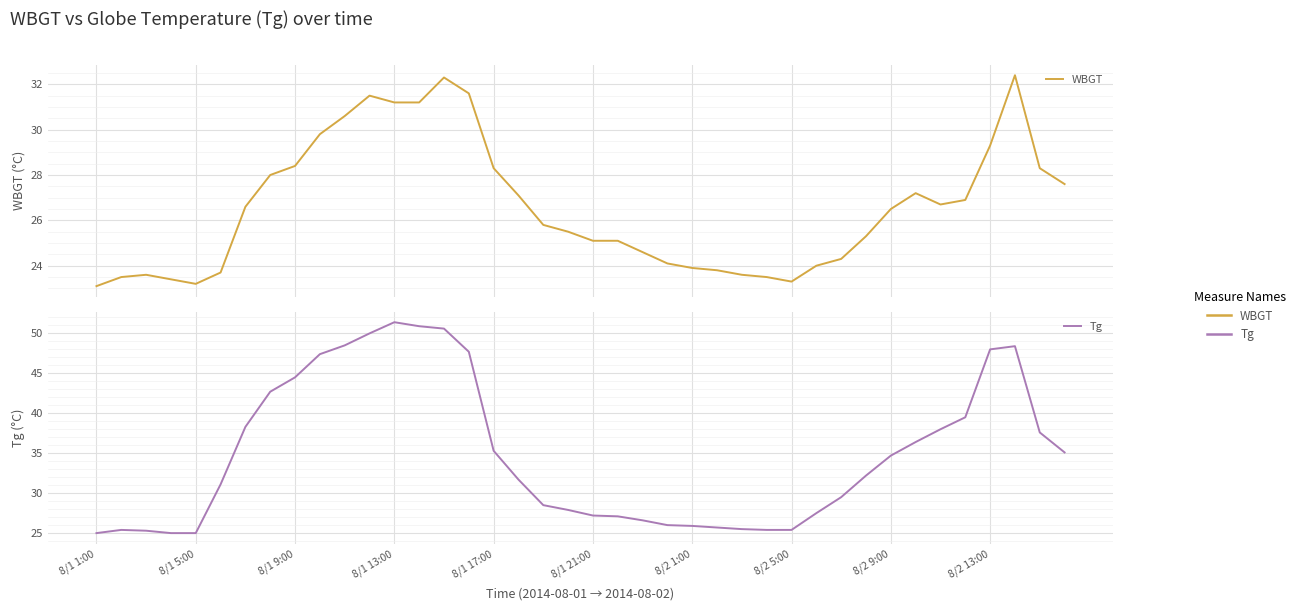

Between 15 and 30, which series saw the biggest shift?

Tg